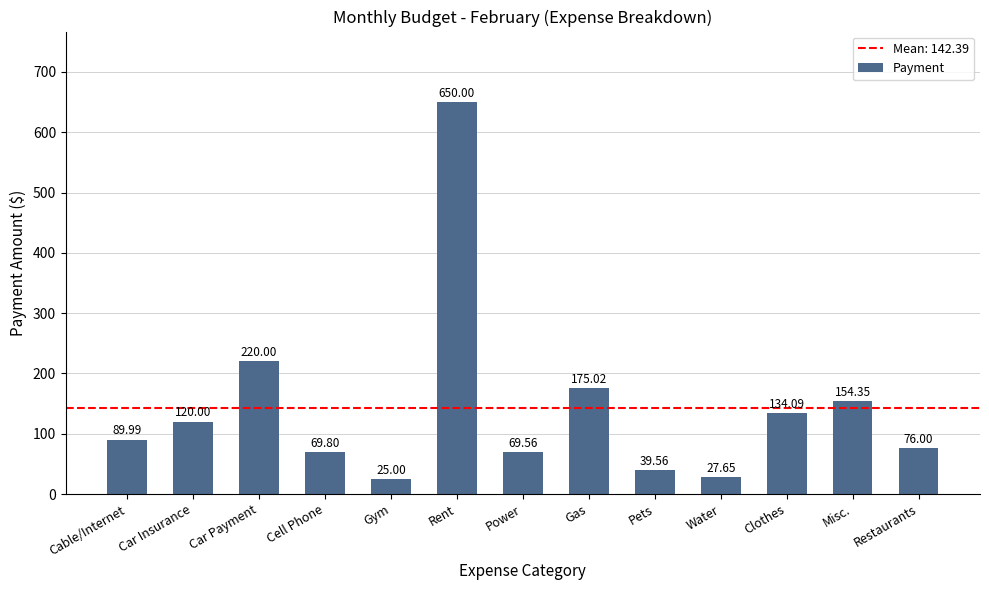

Approximately how many times larger is the value at Cable/Internet compared to Car Payment?

0.4